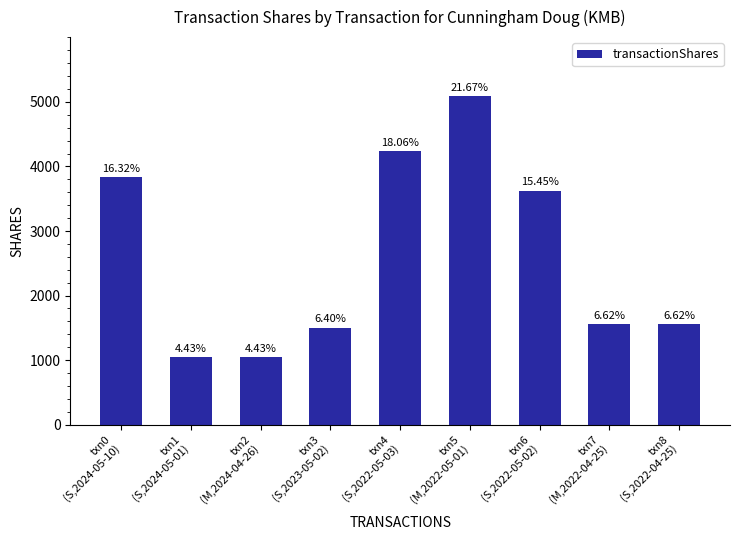

Reading left to right, transcribe all the data shown in this chart.

txn0
(S,2024-05-10)=3833	txn1
(S,2024-05-01)=1040	txn2
(M,2024-04-26)=1040	txn3
(S,2023-05-02)=1504	txn4
(S,2022-05-03)=4242	txn5
(M,2022-05-01)=5089	txn6
(S,2022-05-02)=3627	txn7
(M,2022-04-25)=1554	txn8
(S,2022-04-25)=1554